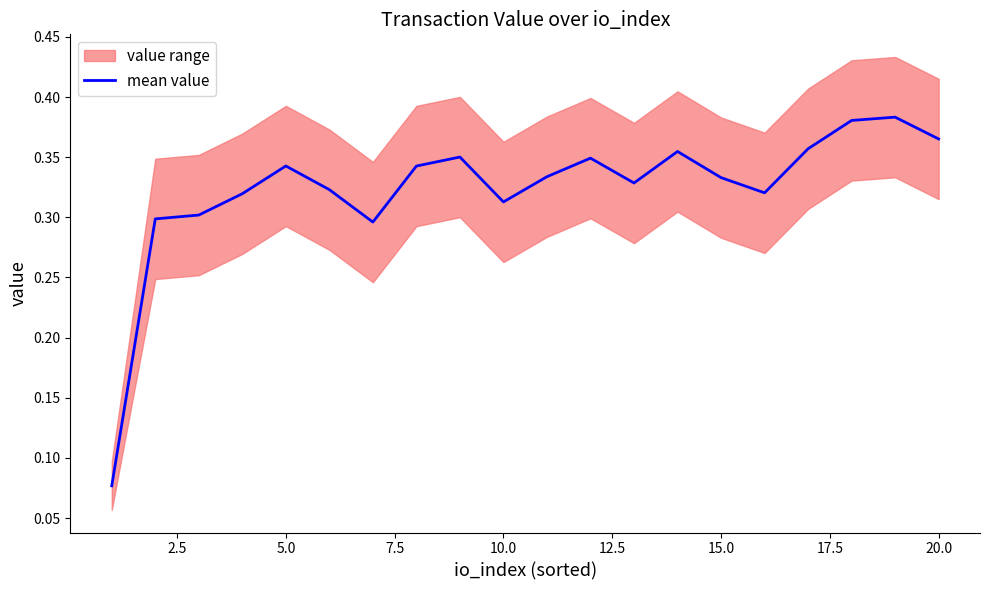

Is it true that mean value equals 0.1 at 5.0?

False